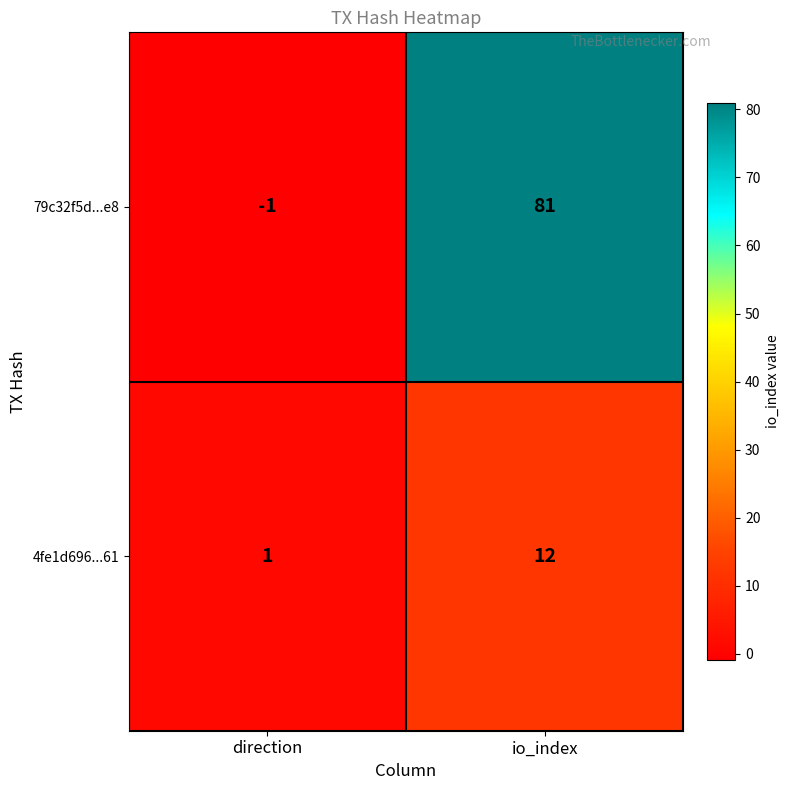

The 79c32f5d...e8 series shows 81 at io_index. True or false?

True